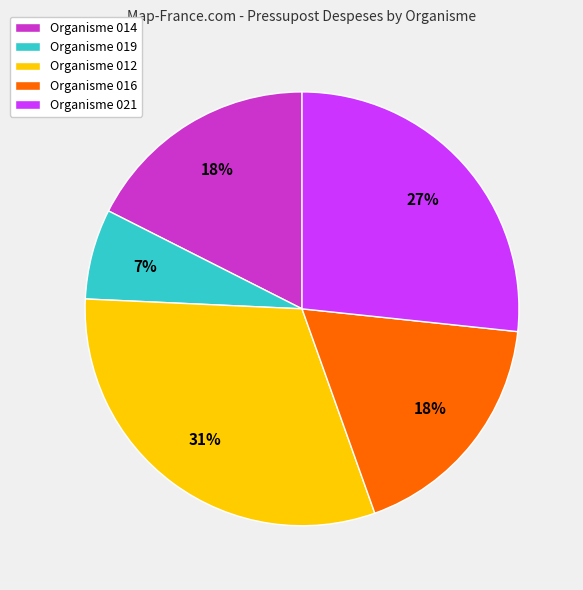

What percentage is the Organisme 014 slice, to the nearest percent?

18%